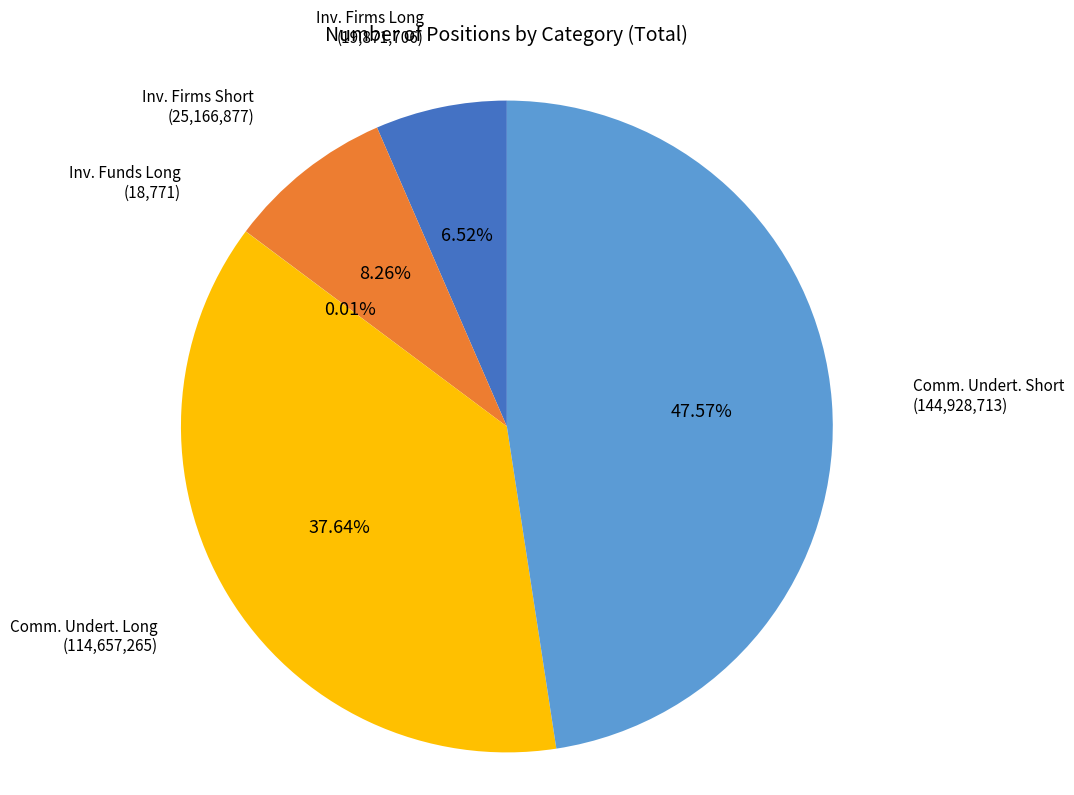

To the nearest percent, what is the average slice percentage?

20%